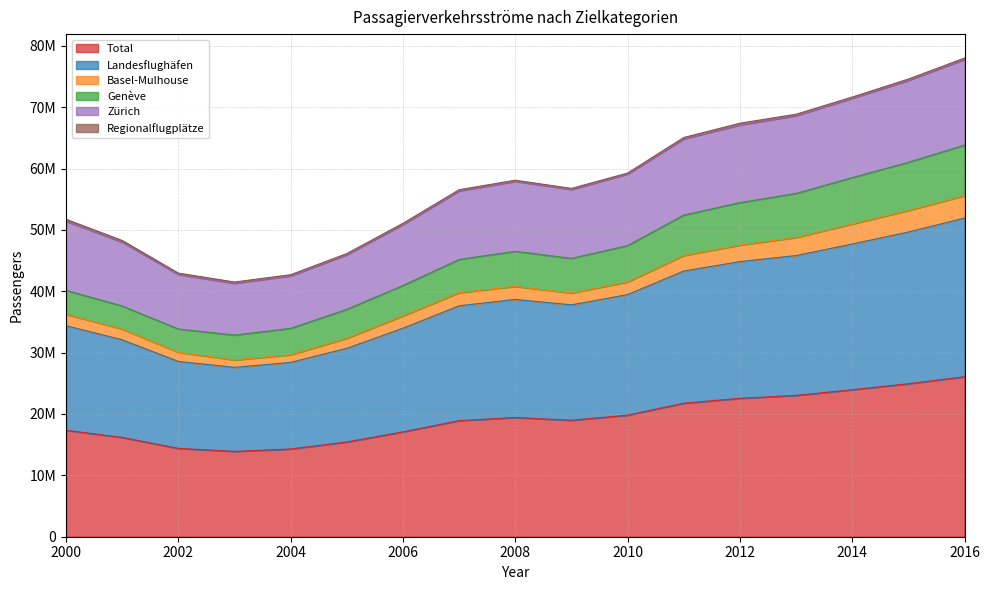

True or false: Basel-Mulhouse and Landesflughäfen intersect in this chart.

False